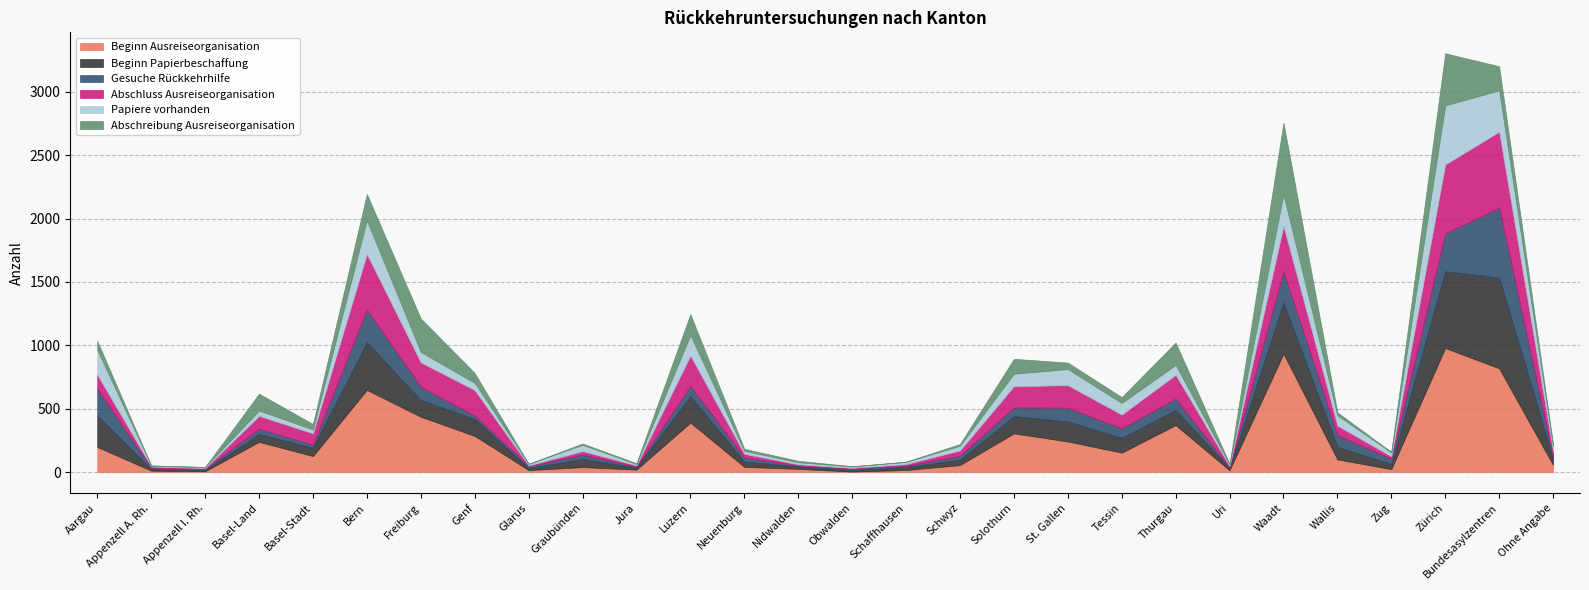

True or false: Abschreibung Ausreiseorganisation and Abschluss Ausreiseorganisation intersect in this chart.

True